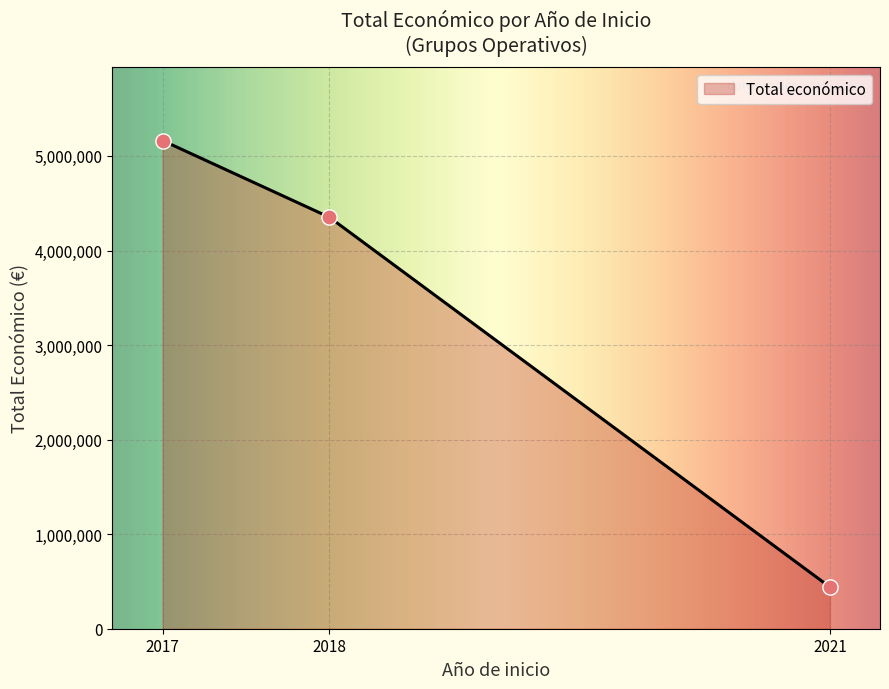

What is the minimum value for Total económico?

440317.0